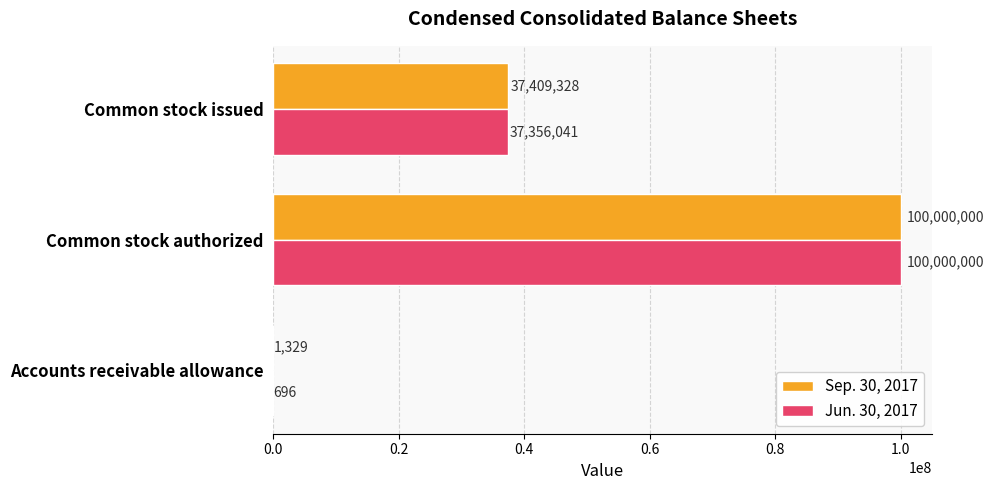

Between Common stock authorized and Common stock issued, which series saw the biggest shift?

Jun. 30, 2017